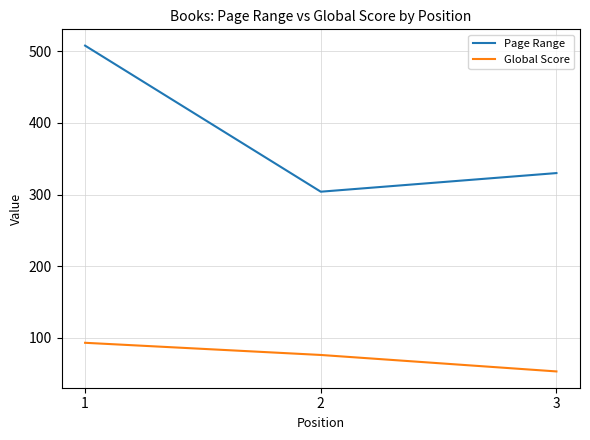

What is the average value of the Global Score series?

74